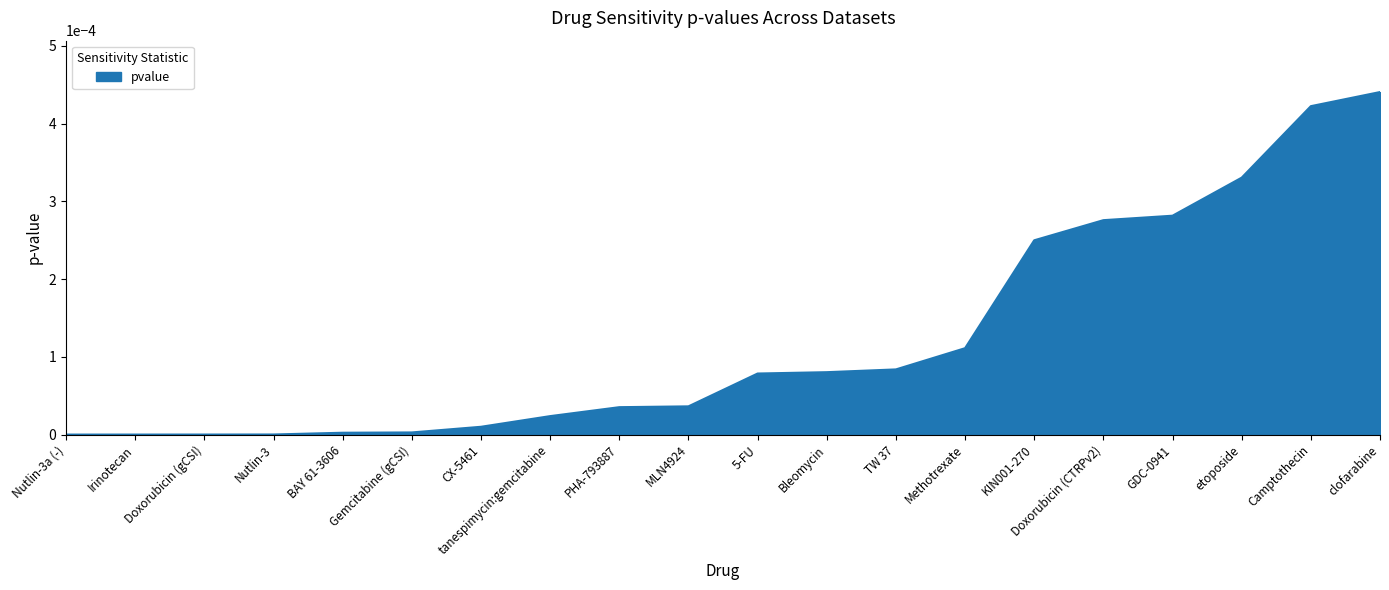

How many lines are shown in the chart?

1